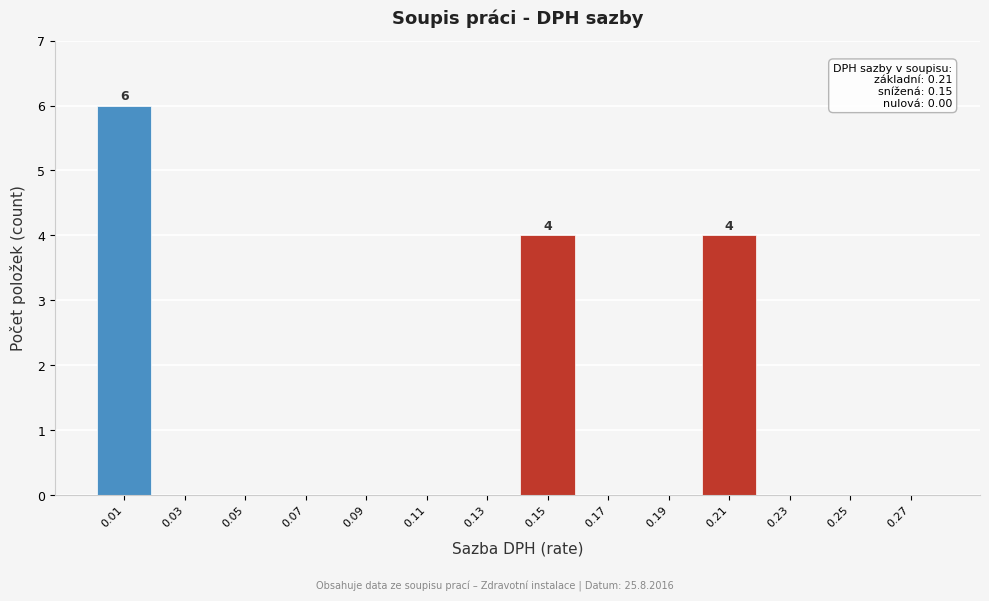

Which range on the x-axis has the tallest bar?

0.00 to 0.02